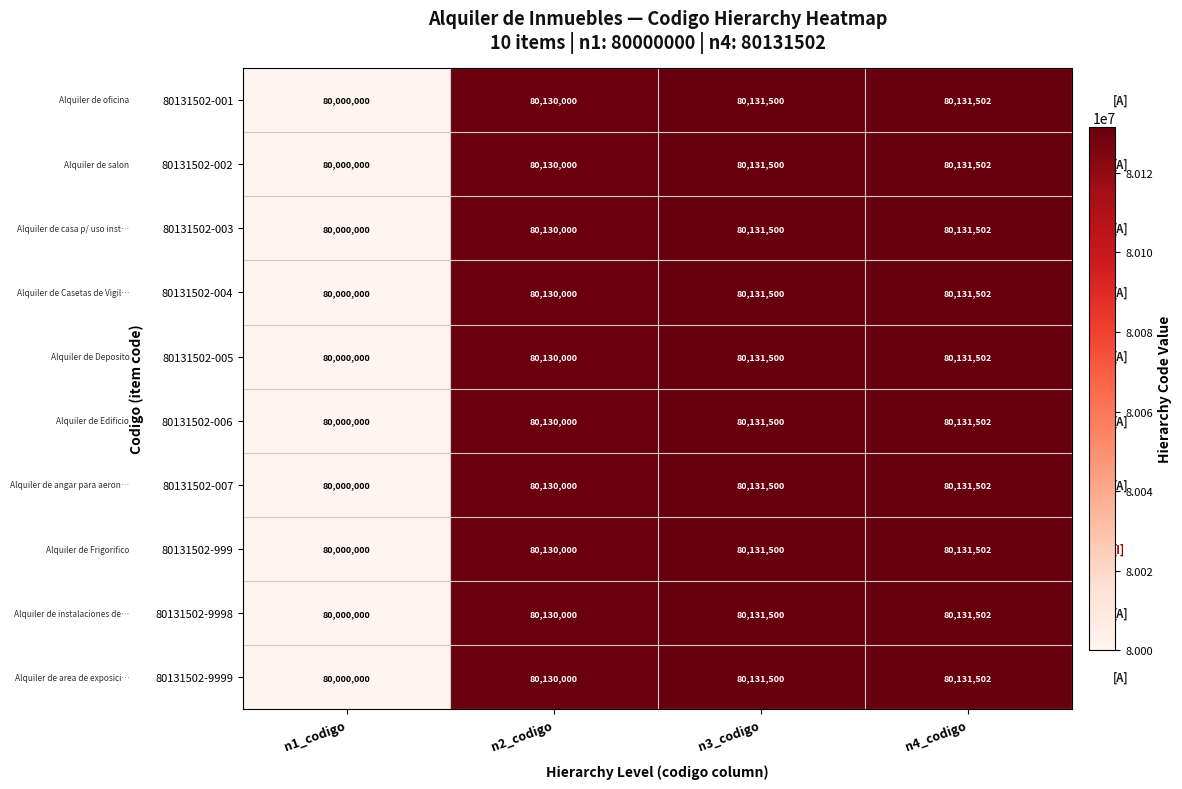

What is the difference between the 80131502-9998 values at n3_codigo and n1_codigo?

131500